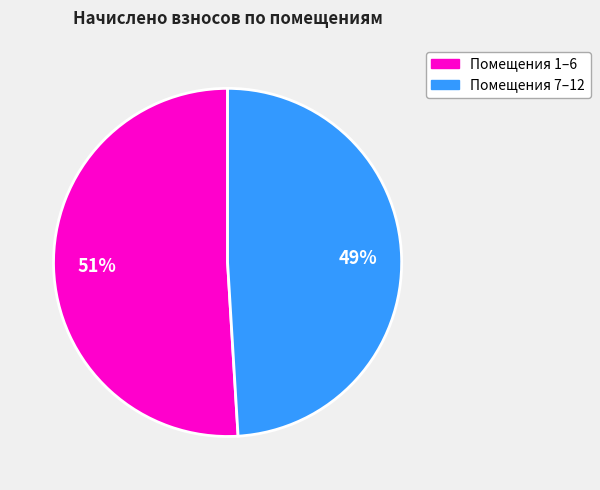

To the nearest percent, what is the average slice percentage?

50%